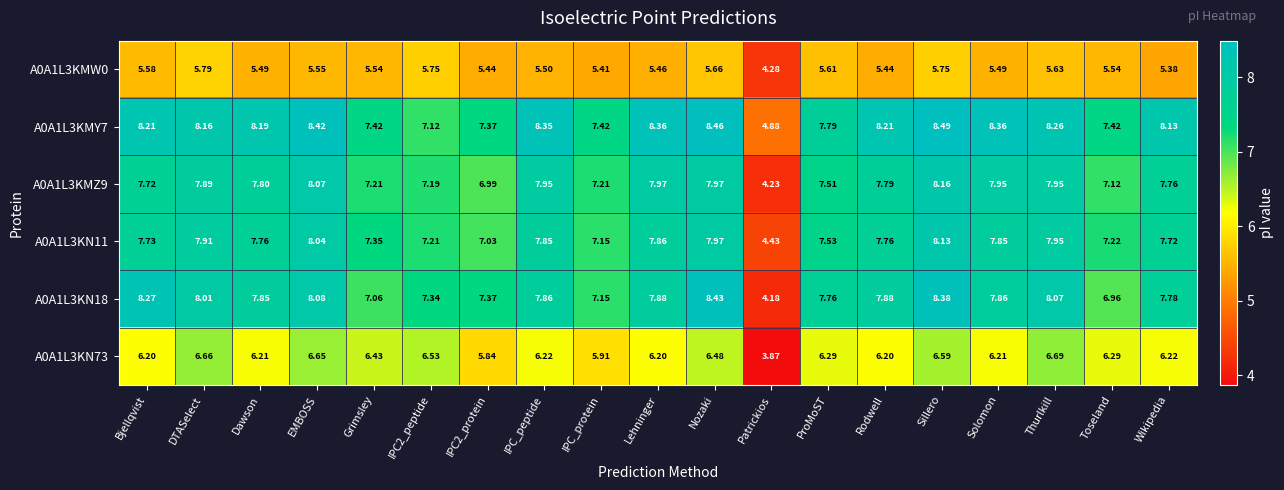

At which category is the sum across all series the highest?

Sillero